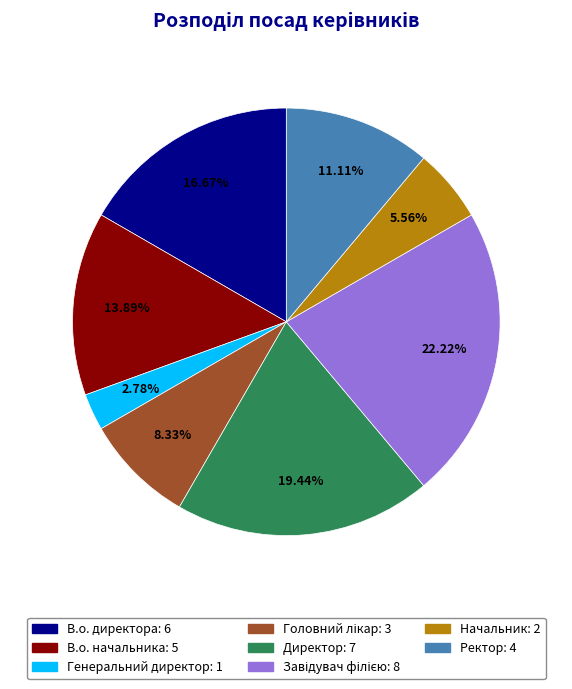

Which has a higher value, Начальник or Ректор?

Ректор